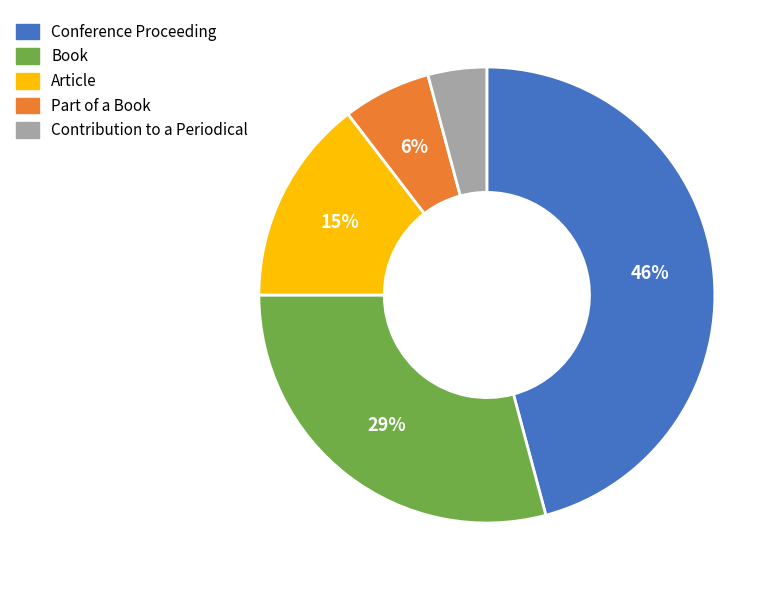

Is the sum of Conference Proceeding and Article greater than half?

Yes